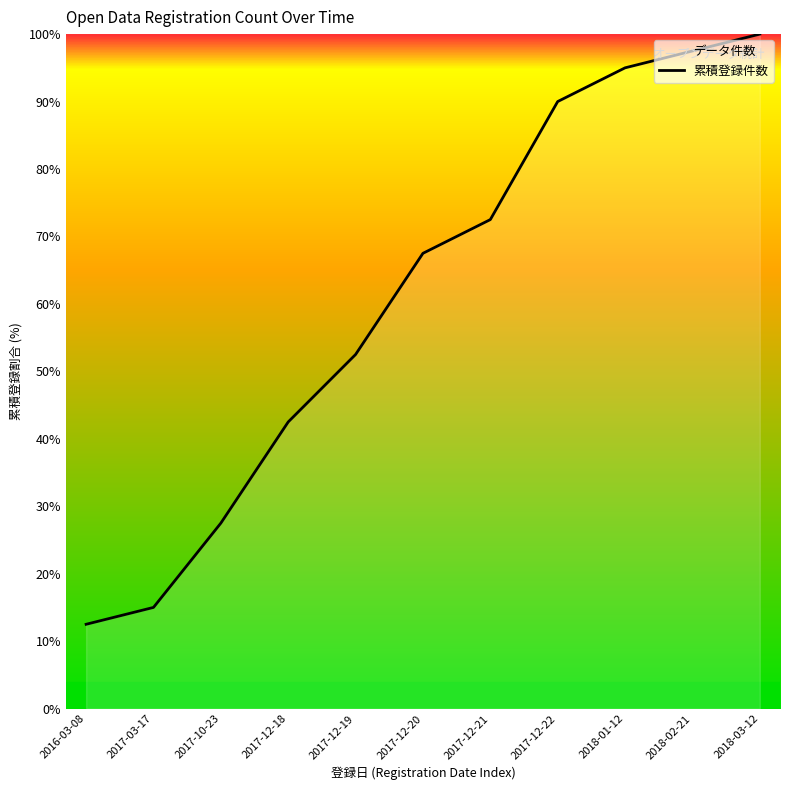

What is the difference between the values at 2018-02-21 and 2016-03-08?

85.0